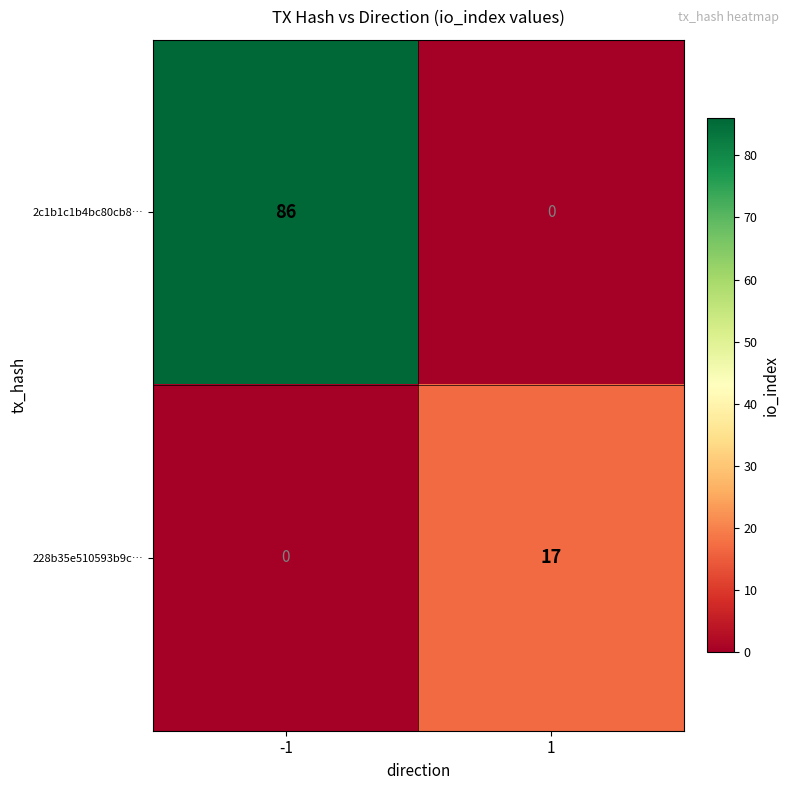

What is the difference between the 2c1b1c1b4bc80cb8… values at 1 and -1?

86